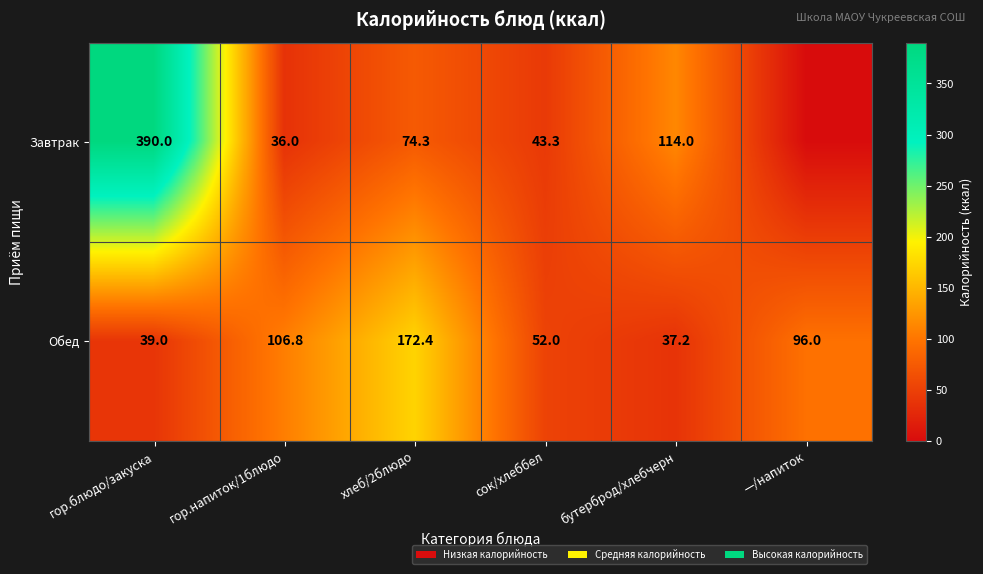

Between хлеб/2блюдо and бутерброд/хлебчерн, which series saw the biggest shift?

Обед